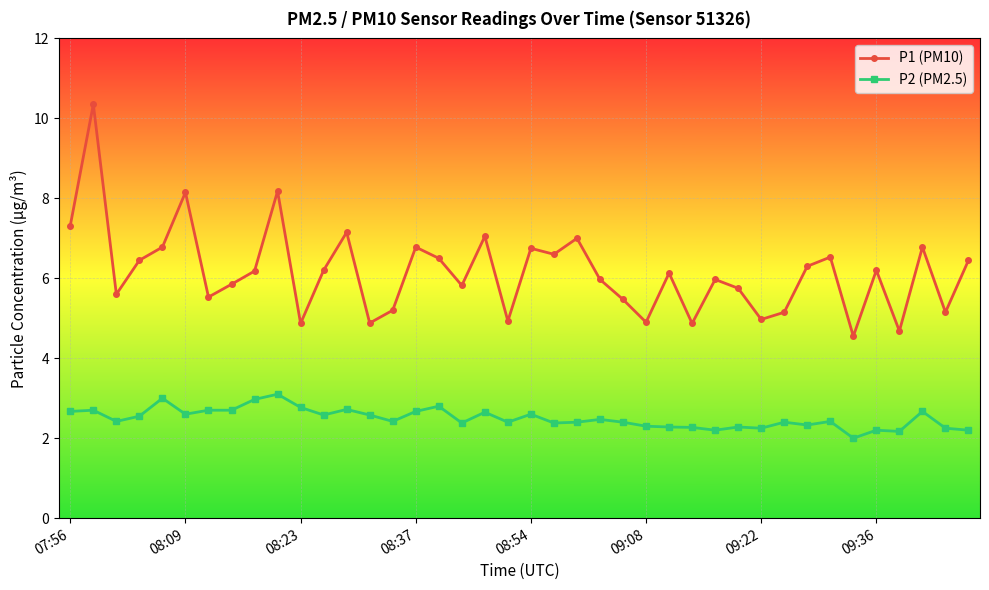

Which series has the largest total across all categories?

P1 (PM10)